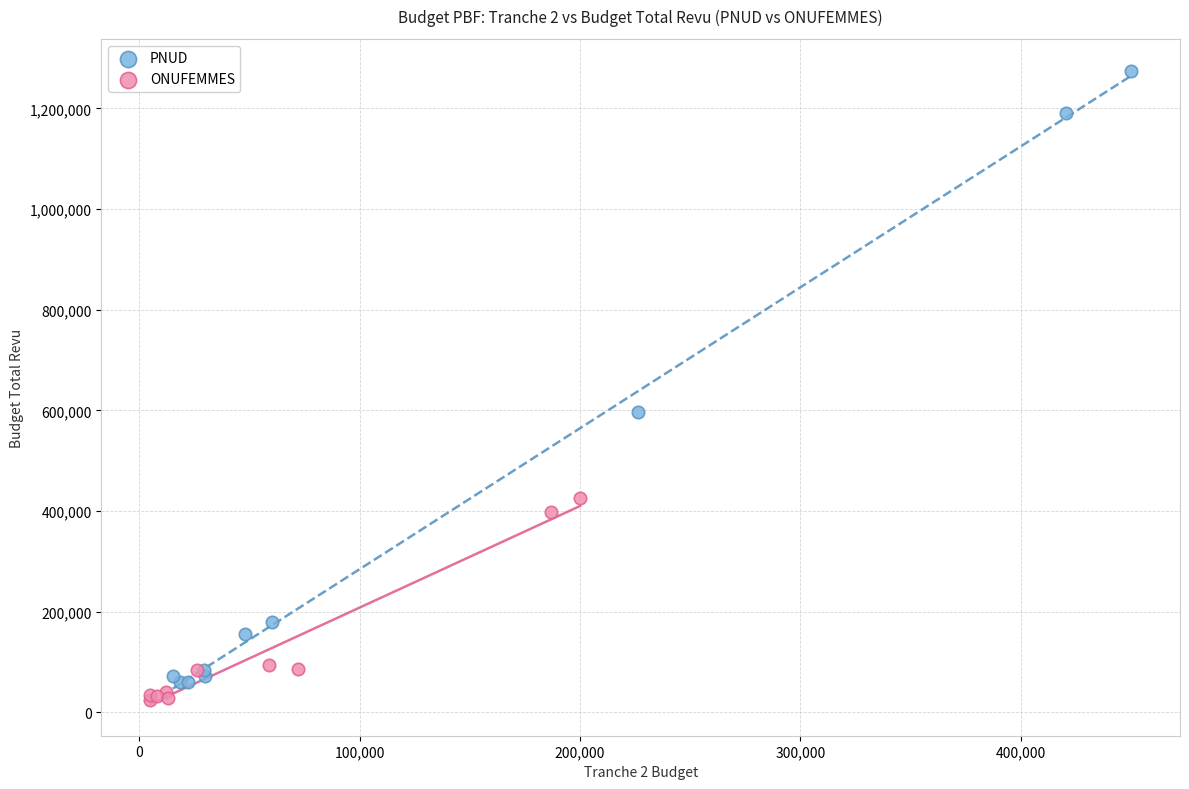

Which series has the largest Y range (max minus min)?

PNUD